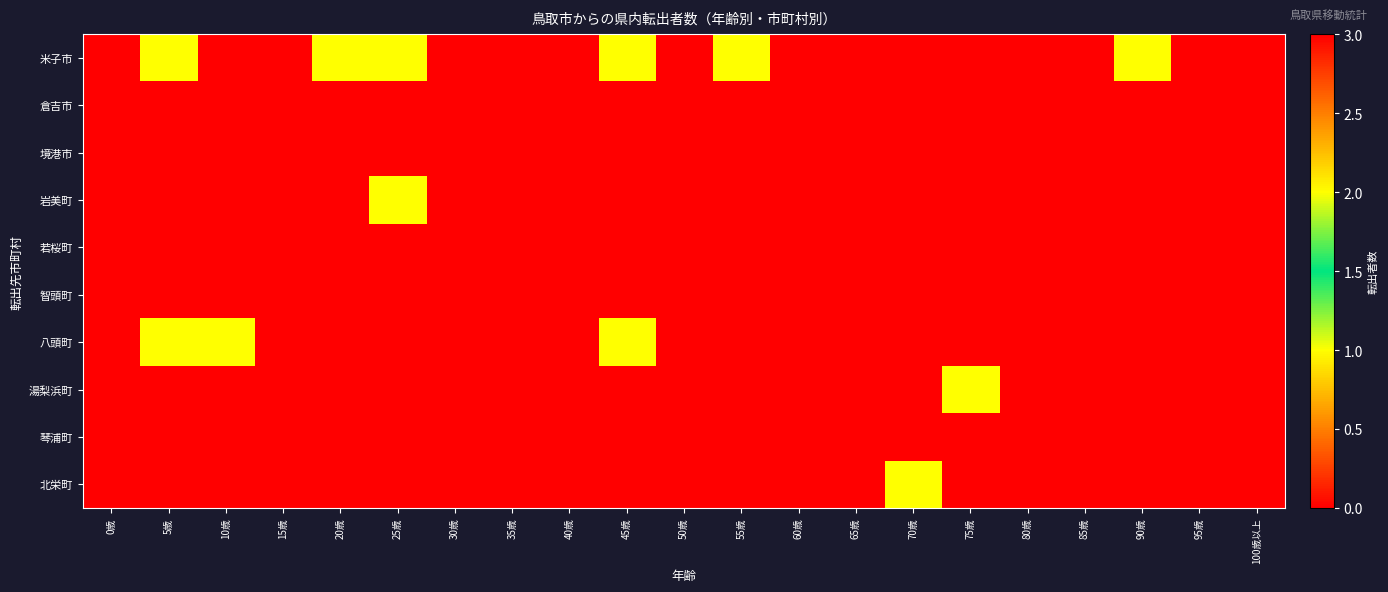

Reading left to right, list all the values displayed in this chart.

米子市: 0歳=0	5歳=2	10歳=0	15歳=0	20歳=1	25歳=1	30歳=0	35歳=3	40歳=0	45歳=1	50歳=0	55歳=1	60歳=0	65歳=0	70歳=0	75歳=0	80歳=0	85歳=0	90歳=1	95歳=0	100歳以上=0
倉吉市: 0歳=0	5歳=0	10歳=0	15歳=0	20歳=0	25歳=0	30歳=0	35歳=0	40歳=0	45歳=0	50歳=0	55歳=0	60歳=0	65歳=0	70歳=0	75歳=0	80歳=0	85歳=0	90歳=0	95歳=0	100歳以上=0
境港市: 0歳=0	5歳=0	10歳=0	15歳=0	20歳=0	25歳=0	30歳=0	35歳=0	40歳=0	45歳=0	50歳=0	55歳=0	60歳=0	65歳=0	70歳=0	75歳=0	80歳=0	85歳=0	90歳=0	95歳=0	100歳以上=0
岩美町: 0歳=0	5歳=0	10歳=0	15歳=0	20歳=0	25歳=1	30歳=0	35歳=0	40歳=0	45歳=0	50歳=0	55歳=0	60歳=0	65歳=0	70歳=0	75歳=0	80歳=0	85歳=0	90歳=0	95歳=0	100歳以上=0
若桜町: 0歳=0	5歳=0	10歳=0	15歳=0	20歳=0	25歳=0	30歳=0	35歳=0	40歳=0	45歳=0	50歳=0	55歳=0	60歳=0	65歳=0	70歳=0	75歳=0	80歳=0	85歳=0	90歳=0	95歳=0	100歳以上=0
智頭町: 0歳=0	5歳=0	10歳=0	15歳=0	20歳=0	25歳=0	30歳=0	35歳=0	40歳=0	45歳=0	50歳=0	55歳=0	60歳=0	65歳=0	70歳=0	75歳=0	80歳=0	85歳=0	90歳=0	95歳=0	100歳以上=0
八頭町: 0歳=0	5歳=1	10歳=1	15歳=0	20歳=0	25歳=0	30歳=3	35歳=0	40歳=0	45歳=1	50歳=0	55歳=0	60歳=0	65歳=0	70歳=0	75歳=0	80歳=0	85歳=0	90歳=0	95歳=0	100歳以上=0
湯梨浜町: 0歳=0	5歳=0	10歳=0	15歳=0	20歳=0	25歳=0	30歳=0	35歳=0	40歳=0	45歳=0	50歳=0	55歳=0	60歳=0	65歳=0	70歳=0	75歳=1	80歳=0	85歳=0	90歳=0	95歳=0	100歳以上=0
琴浦町: 0歳=0	5歳=0	10歳=0	15歳=0	20歳=0	25歳=0	30歳=0	35歳=0	40歳=0	45歳=0	50歳=0	55歳=0	60歳=0	65歳=0	70歳=0	75歳=0	80歳=0	85歳=0	90歳=0	95歳=0	100歳以上=0
北栄町: 0歳=0	5歳=0	10歳=0	15歳=0	20歳=0	25歳=0	30歳=0	35歳=0	40歳=0	45歳=0	50歳=0	55歳=0	60歳=0	65歳=0	70歳=1	75歳=0	80歳=0	85歳=0	90歳=0	95歳=0	100歳以上=0